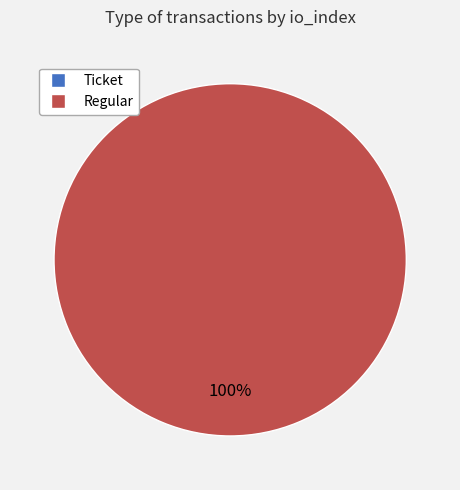

To the nearest percent, what is the difference between the Ticket and Regular slice percentages?

100%